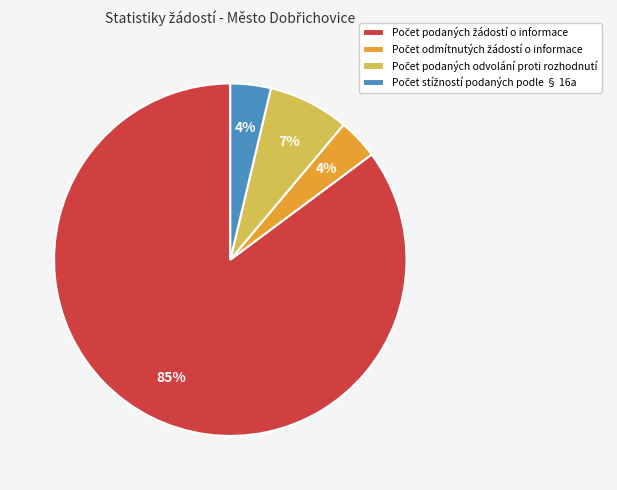

To the nearest percent, what is the difference between the largest and smallest slice percentages?

81%